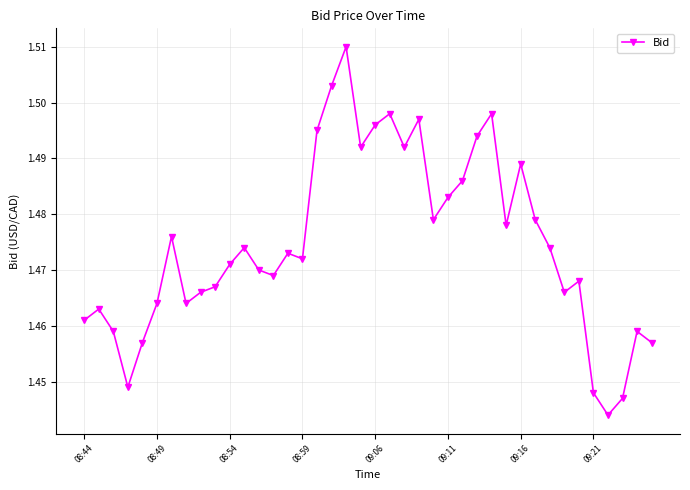

What is the difference between the second highest and second lowest values?

0.1